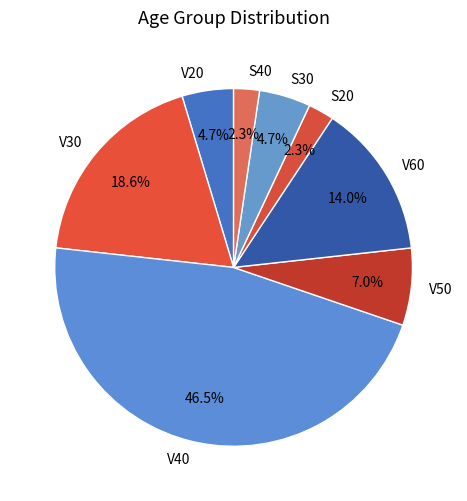

What is the largest slice in the pie chart?

V40